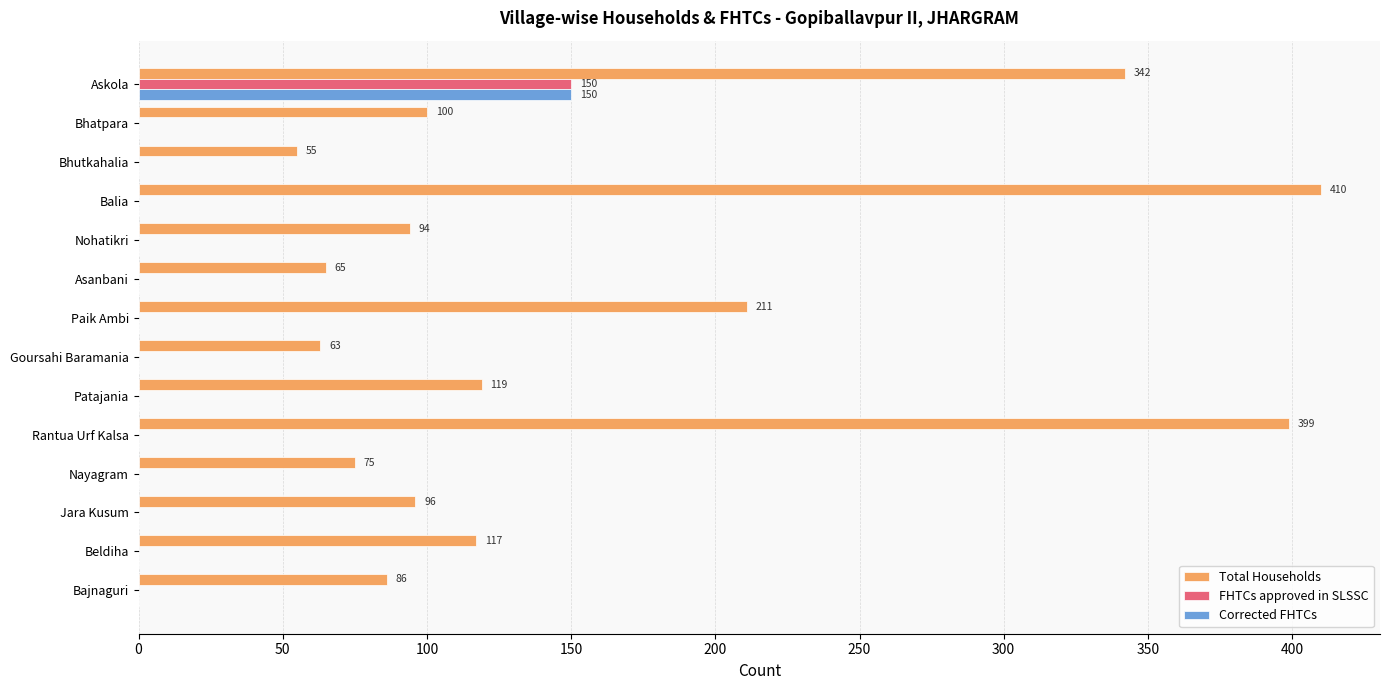

At which label is Total Households closest to 232?

Paik Ambi